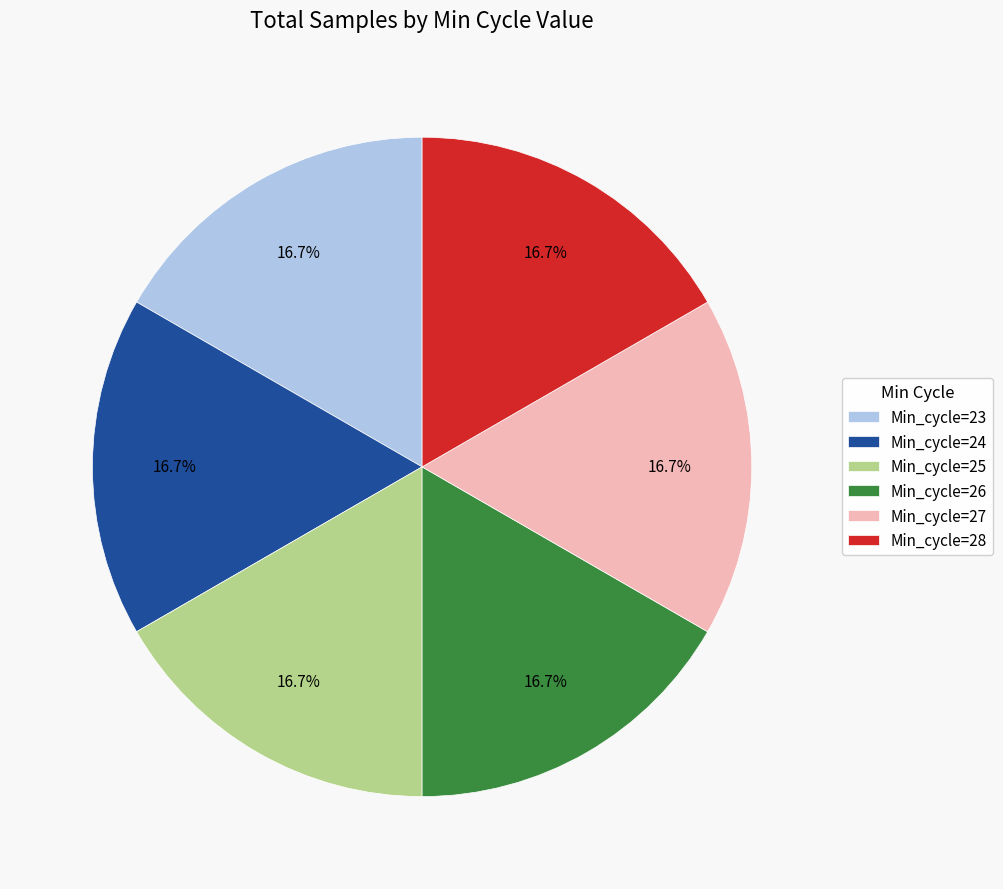

What is the ratio of the value at Min_cycle=23 to the value at Min_cycle=25?

1.0